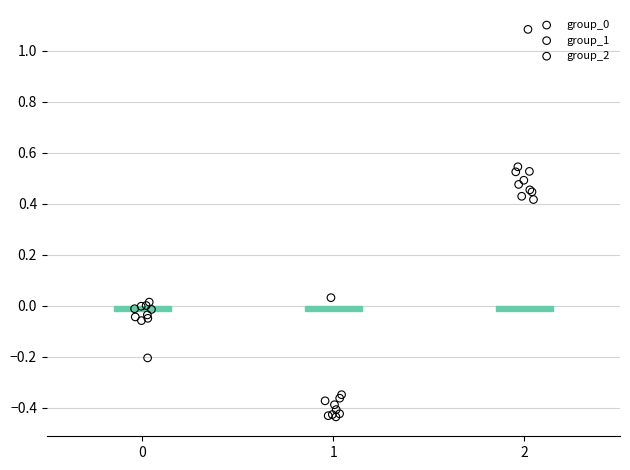

Which series has the widest spread of Y values?

group_2